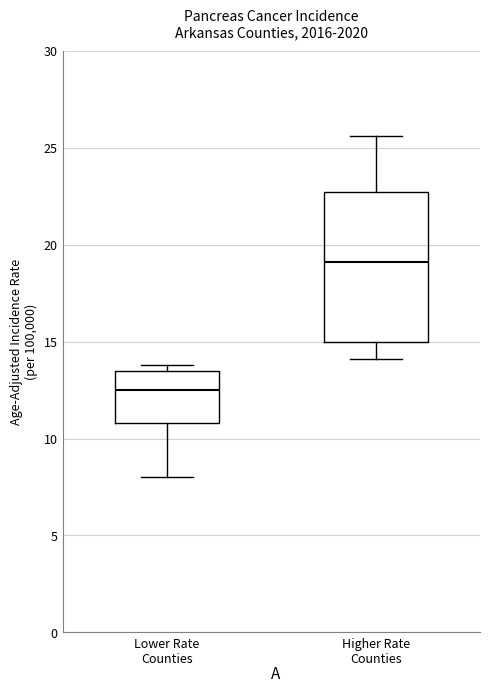

Reading left to right, transcribe this box plot: for each box, give where its median line is, the range the box spans, and where its two whiskers end, as read against the y-axis. The values are not printed on the chart, so give them approximately, as read against the axis.

Lower Rate Counties: median 12.5, box 11.0 to 13.5, whiskers 8.0 to 14.0
Higher Rate Counties: median 19.0, box 15.0 to 22.5, whiskers 14.0 to 25.5